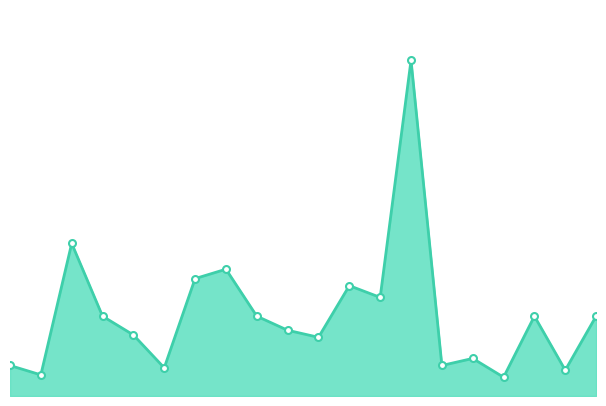

Does the chart display data point markers on the line(s)?

Yes